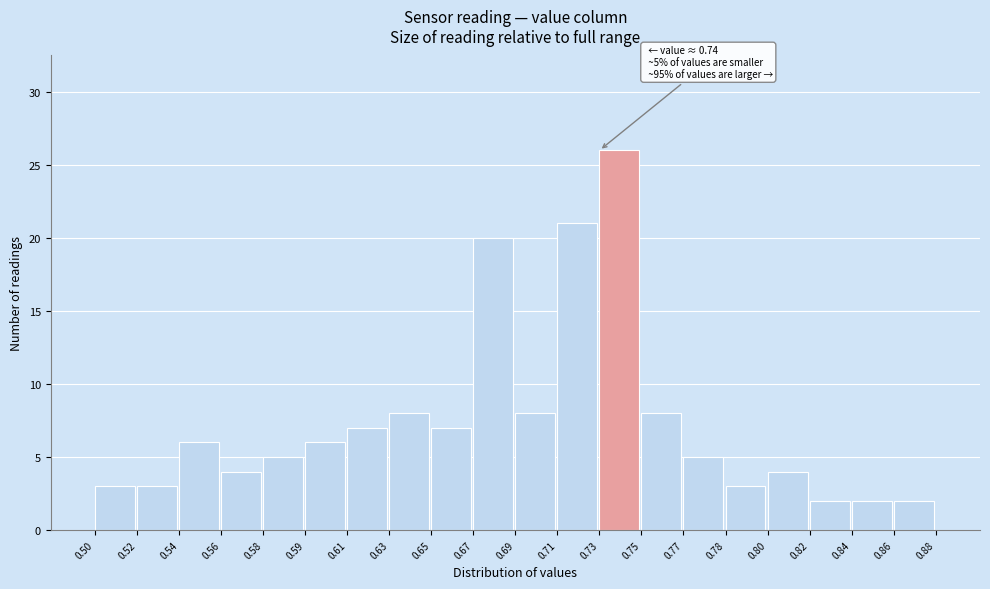

Reading left to right, transcribe all the data shown in this chart.

0.50=3	0.52=3	0.54=6	0.56=4	0.58=5	0.59=6	0.61=7	0.63=8	0.65=7	0.67=20	0.69=8	0.71=21	0.73=26	0.75=8	0.77=5	0.78=3	0.80=4	0.82=2	0.84=2	0.86=2